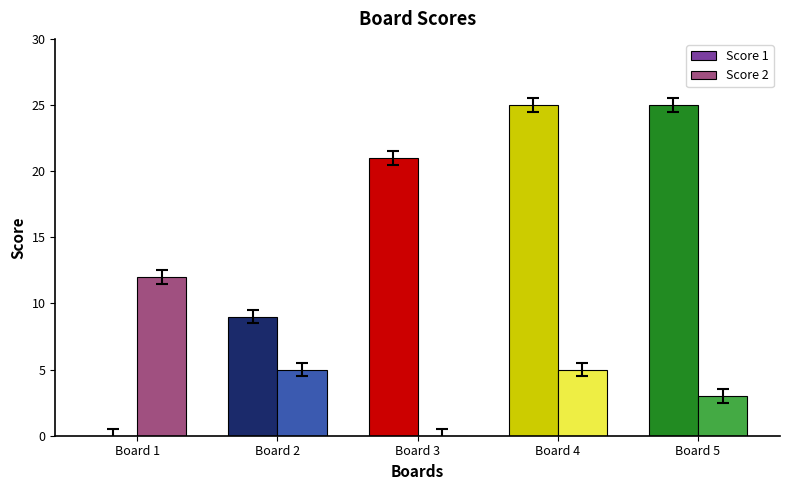

Which series changed the most between Board 3 and Board 4?

Score 2